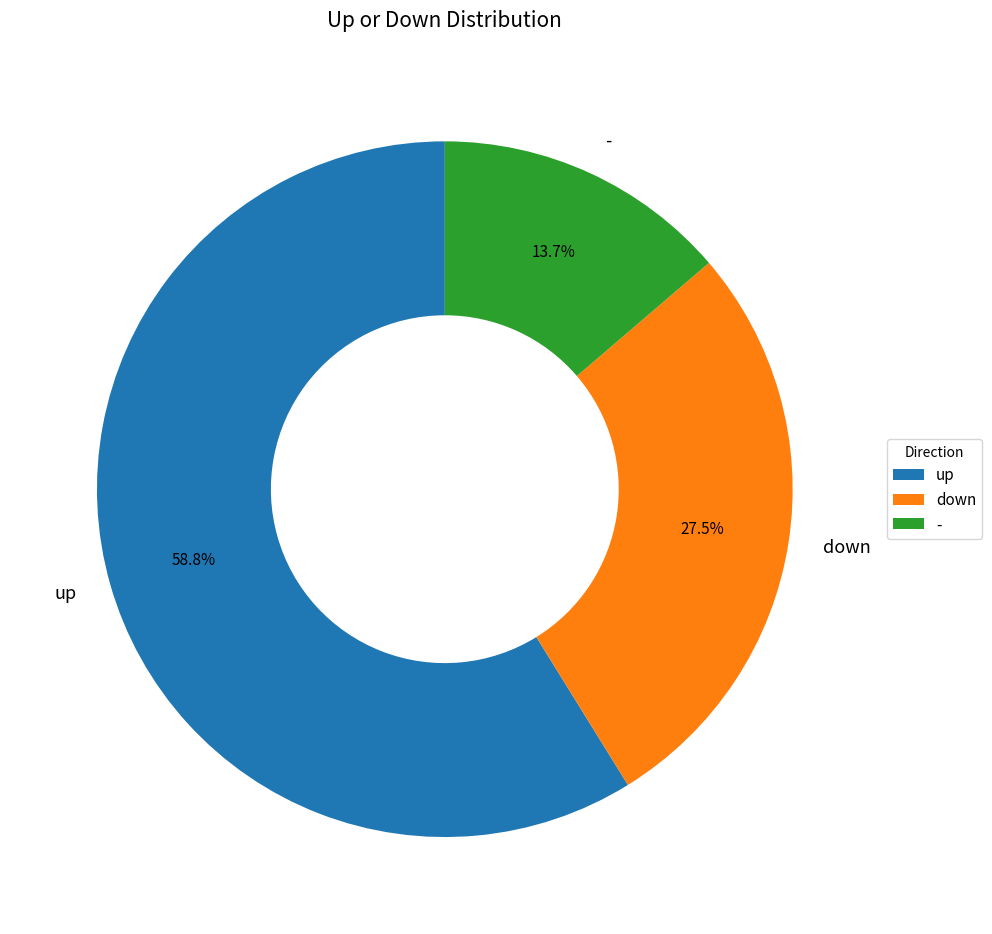

The up slice represents 59% of the pie. True or false?

True